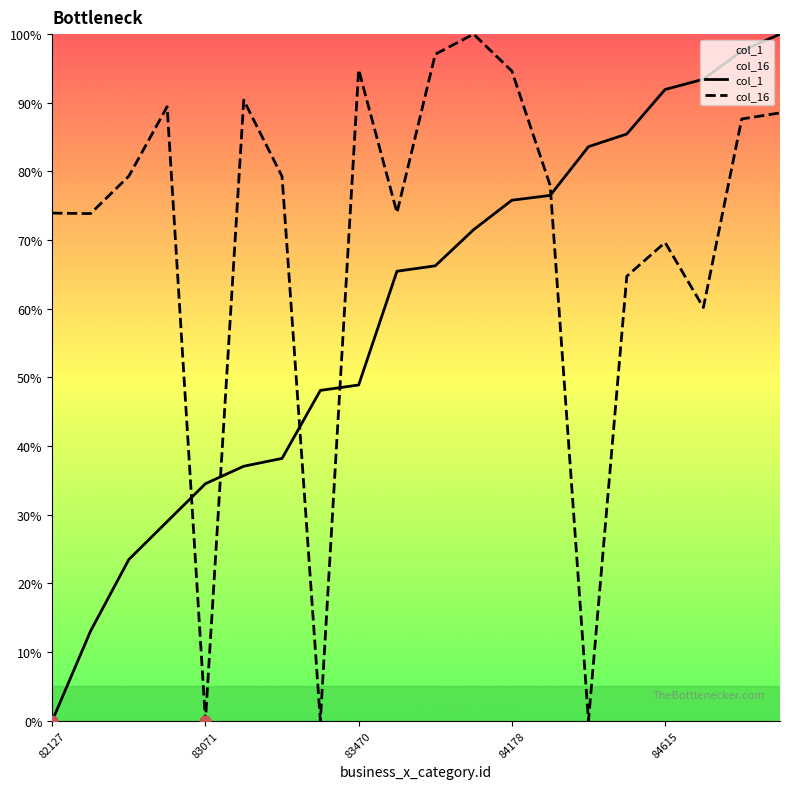

Which series reaches the maximum Y coordinate?

col_1